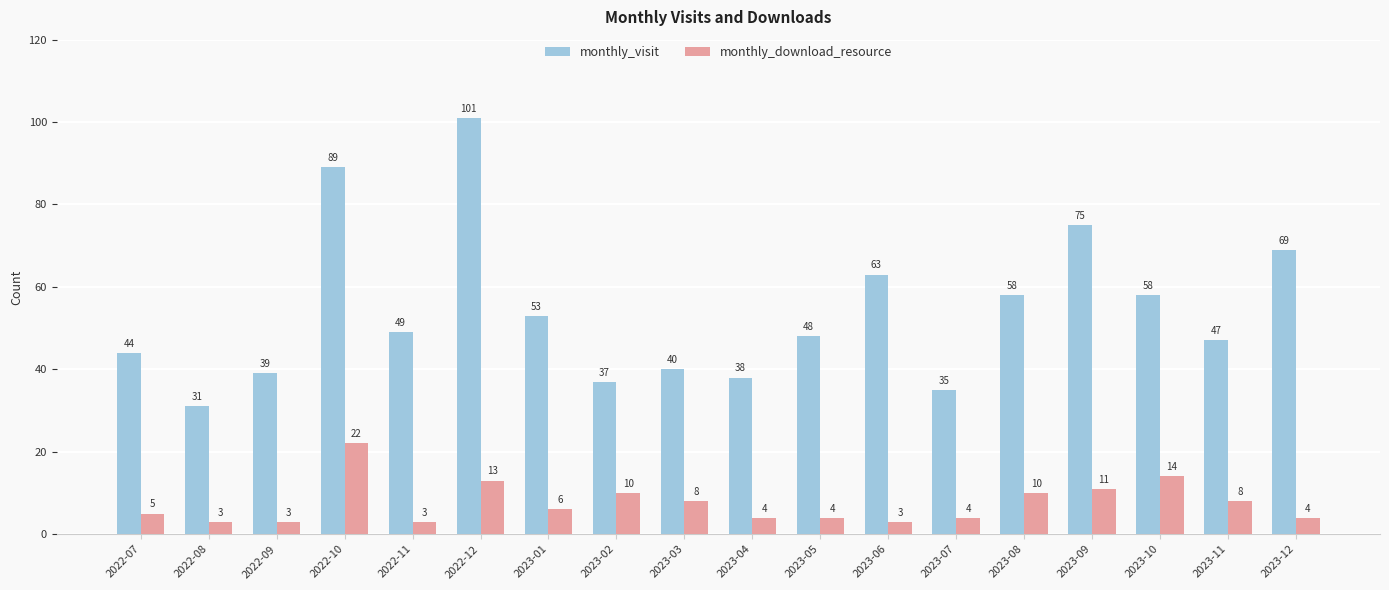

How many bars are there in each group?

2